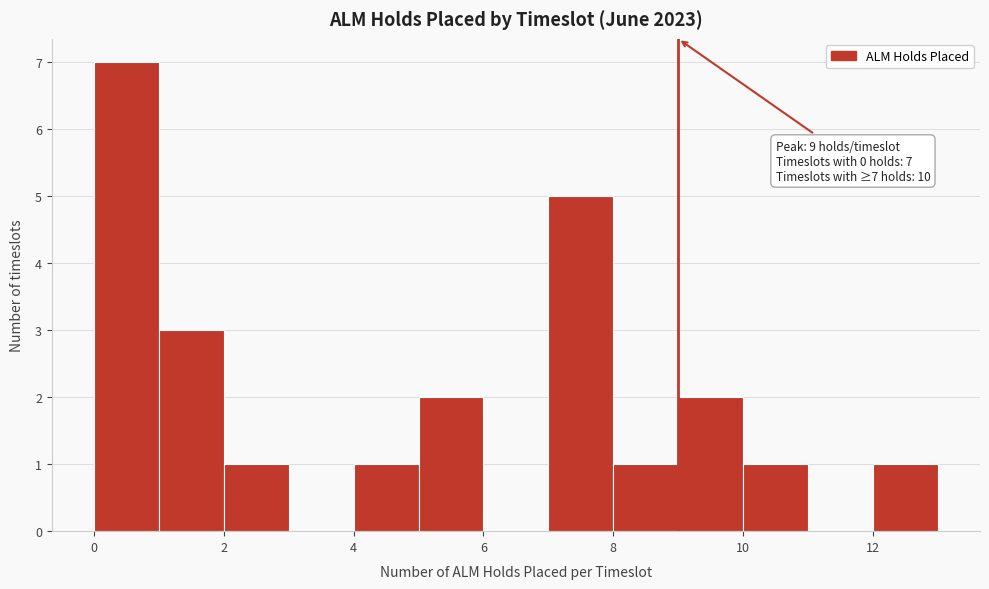

Over which range of the x-axis is the bar tallest?

0 to 1